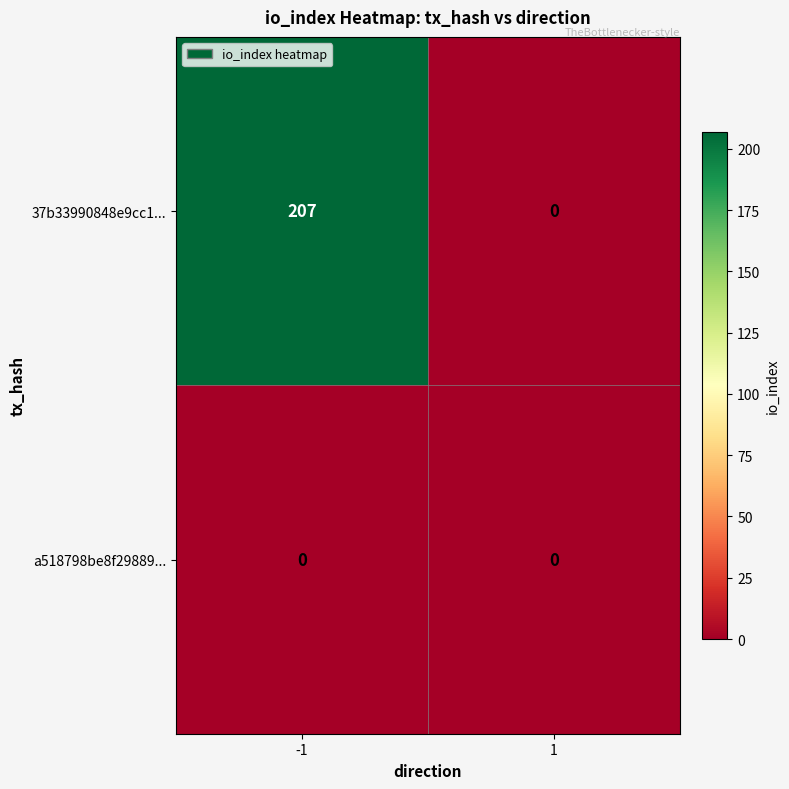

List the series in order of their peak value, highest first.

37b33990848e9cc1..., a518798be8f29889...